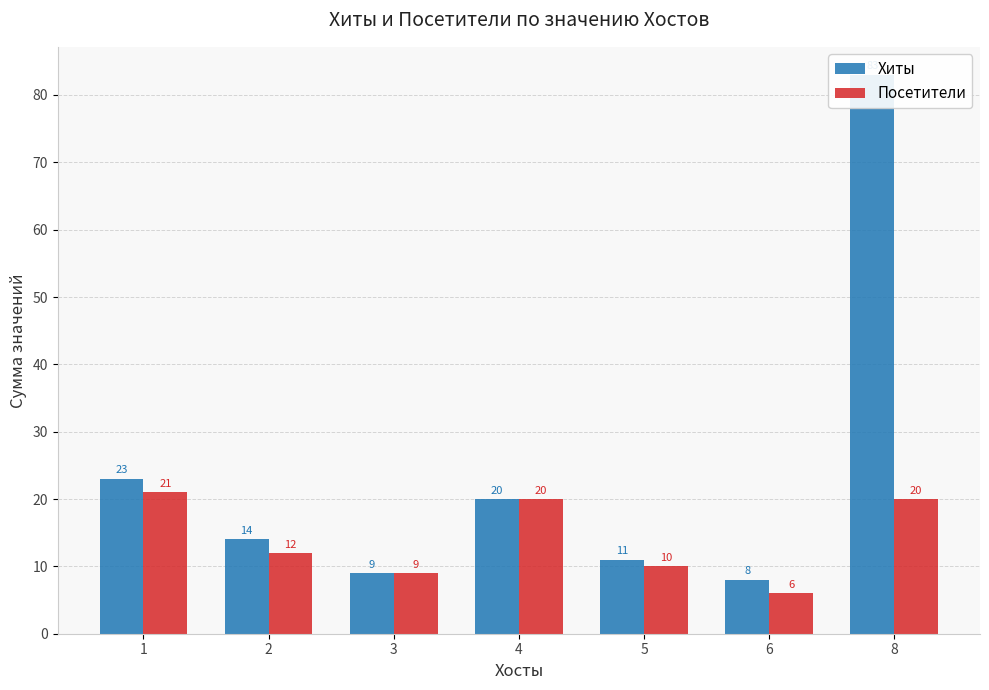

What is the smallest value displayed?

6